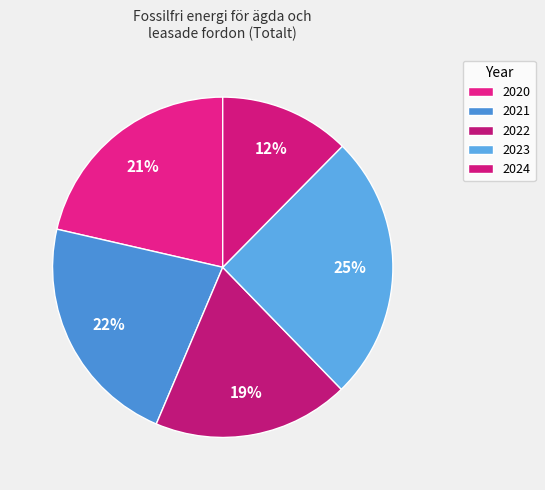

Is 2020 the majority of the pie?

No